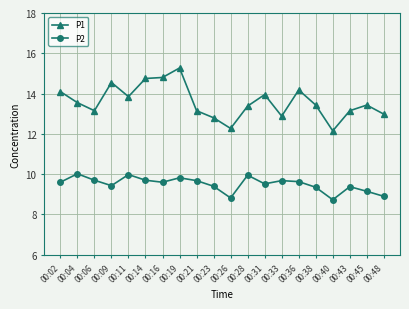

What is the smallest value displayed?

8.7